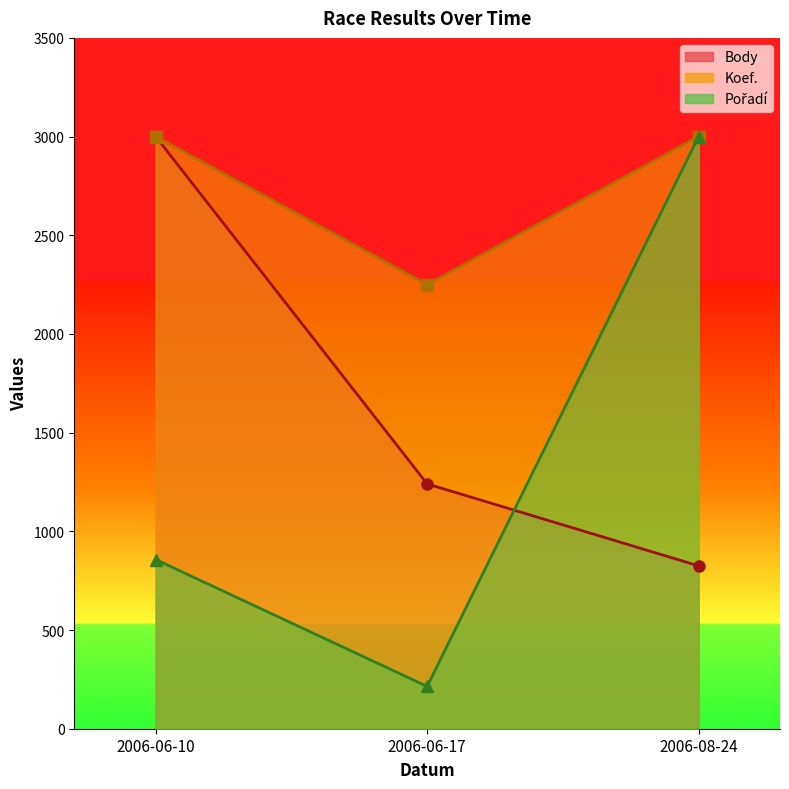

The value of Body at 2006-06-17 is 567.1. True or false?

False